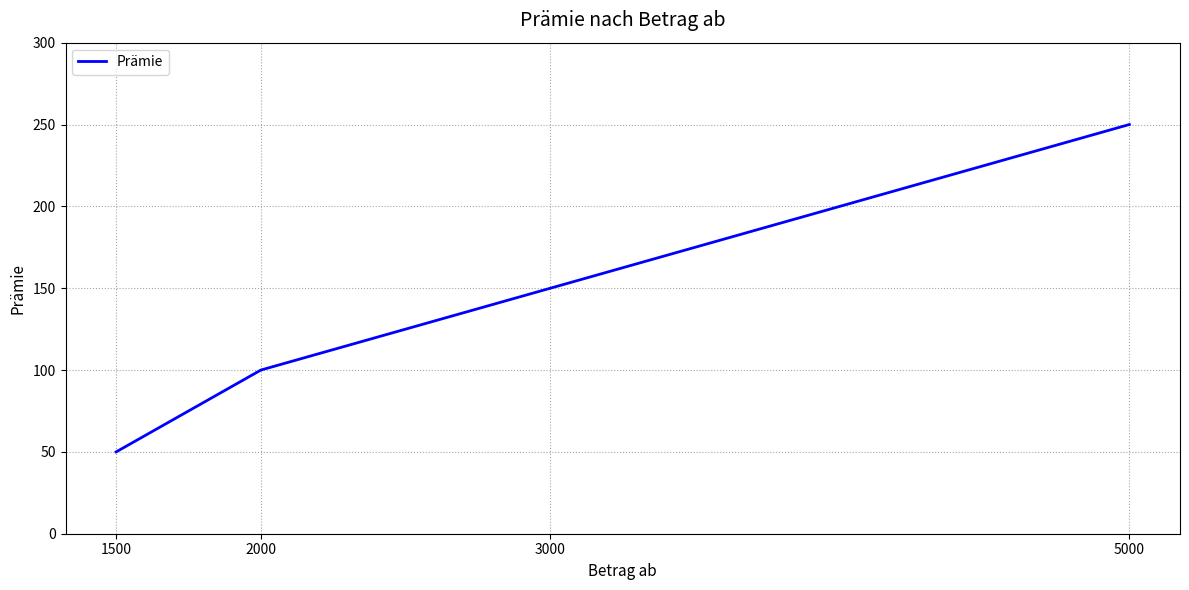

Reading right to left, extract all data points from this chart.

250	150	100	50